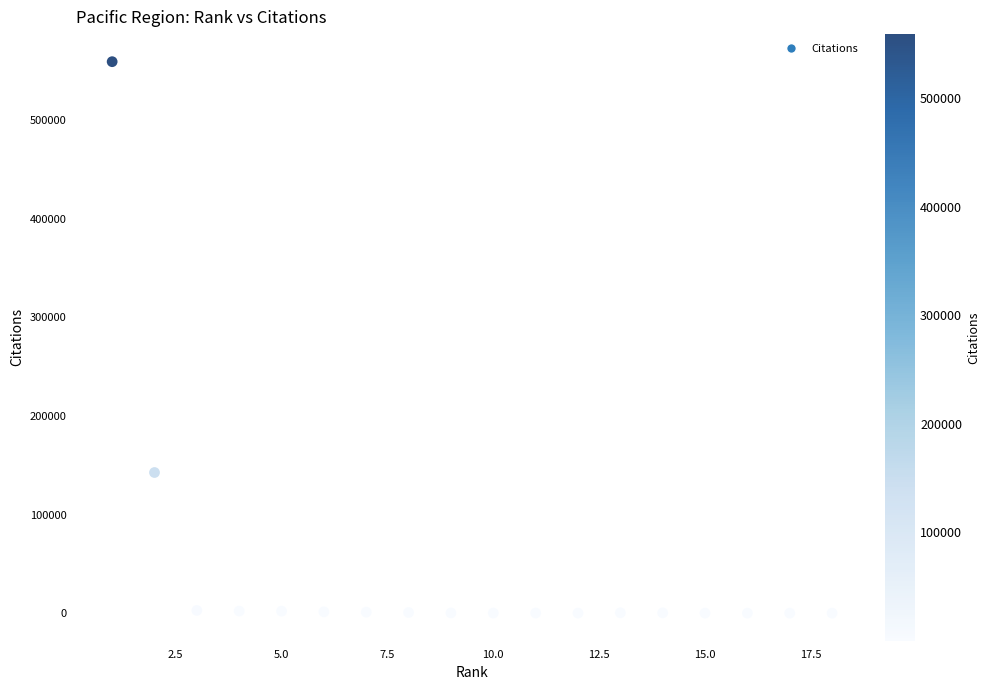

What Y value in the scatter plot is closest to 279650?

142637